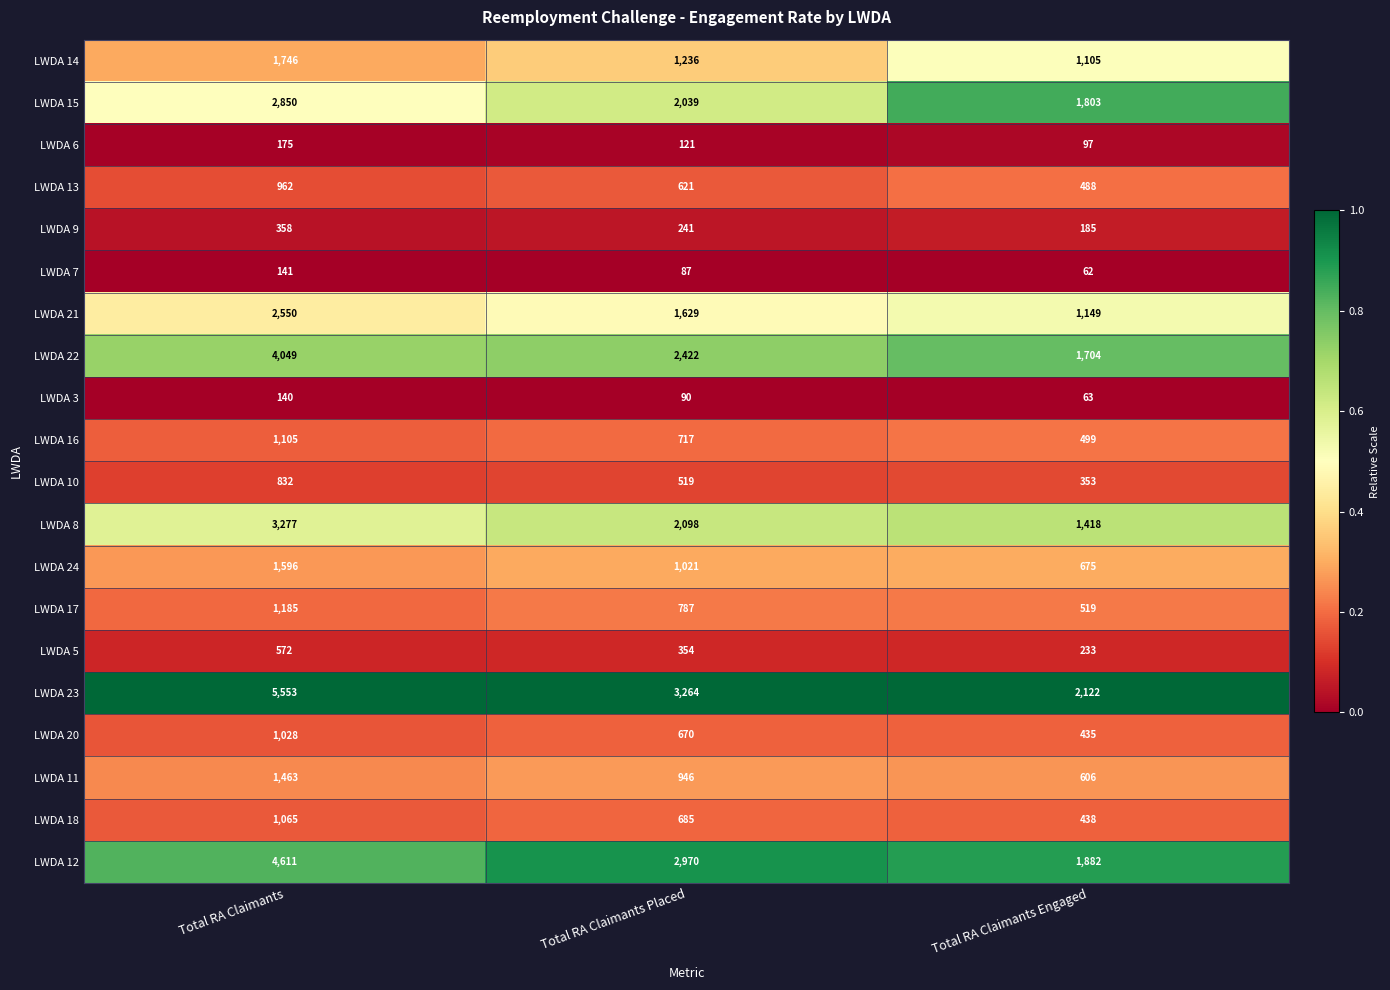

How many LWDA 3 values are between 63 and 140?

3